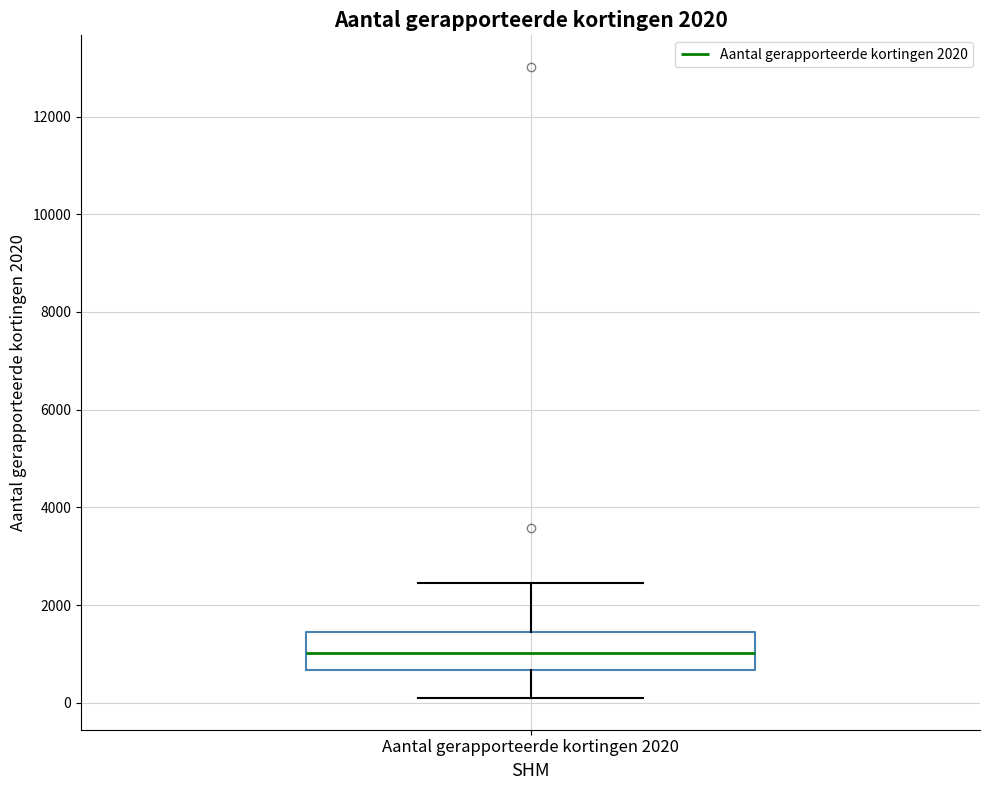

Where does the lower whisker of the box for Aantal gerapporteerde kortingen 2020 end on the y-axis? The values are not printed on the chart, so give them approximately, as read against the axis.

0